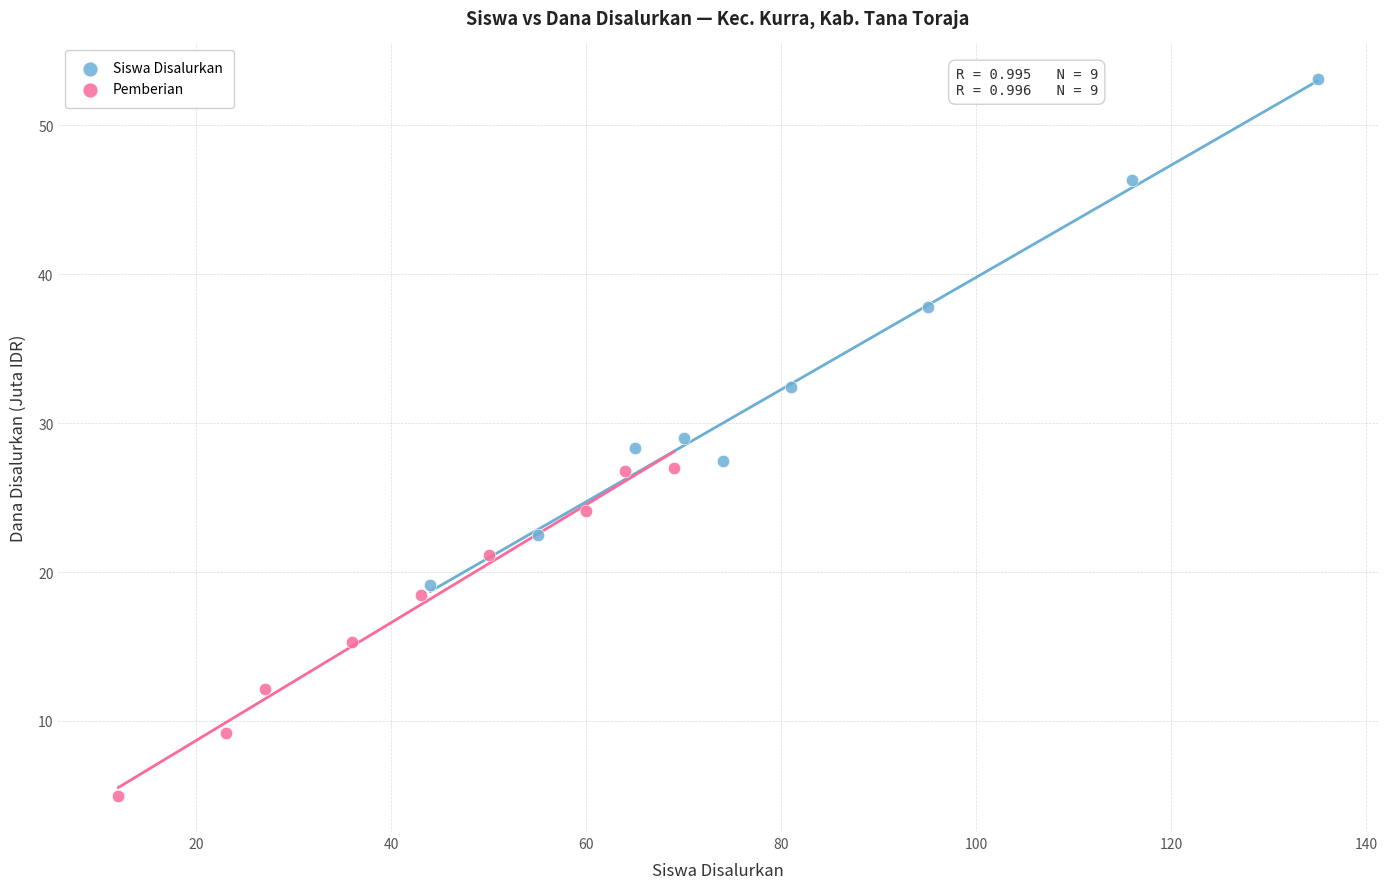

Which series contains the lowest Y value?

Pemberian